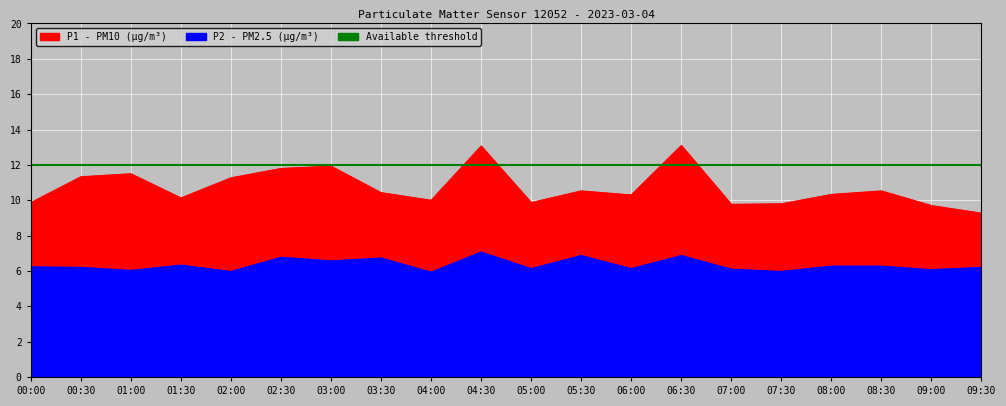

The P2 series shows 5.9 at 04:00. True or false?

True